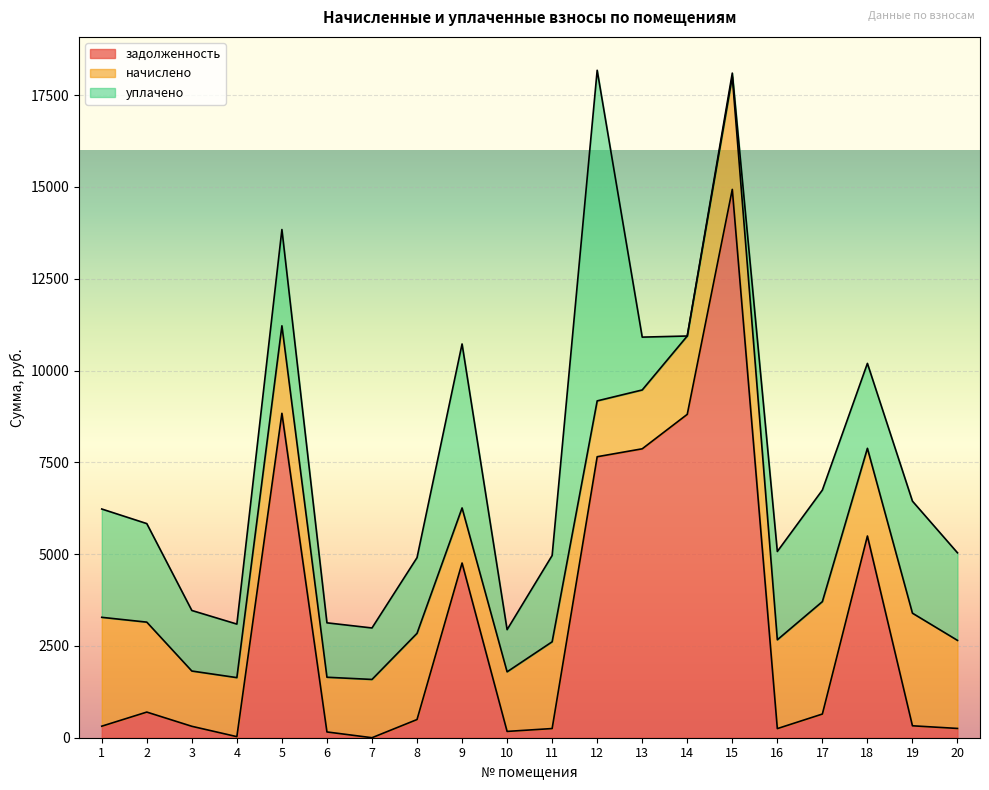

Is the value of уплачено at 14 greater than the value of начислено at 10?

No